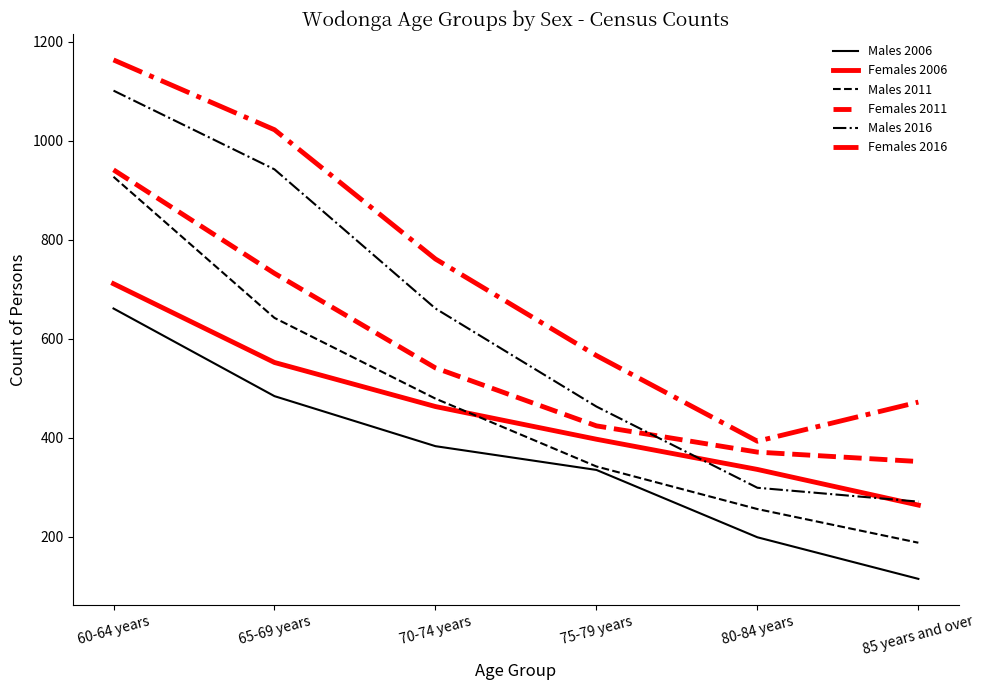

Between 60-64 years and 75-79 years, which series saw the biggest shift?

Males 2016